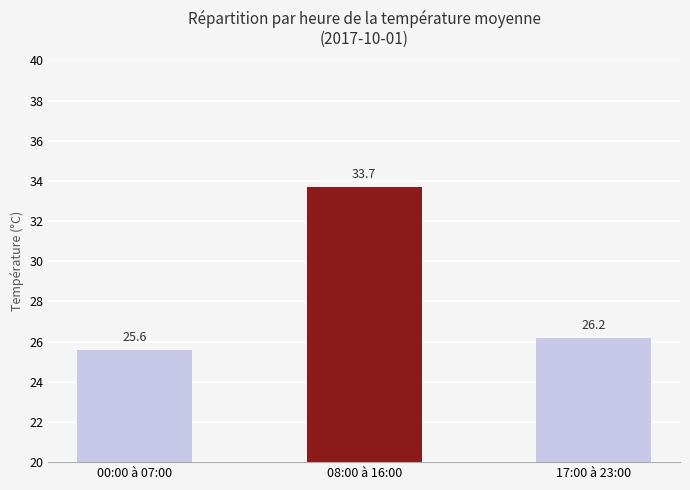

What is the sum of the values at 00:00 à 07:00 and 08:00 à 16:00?

59.3